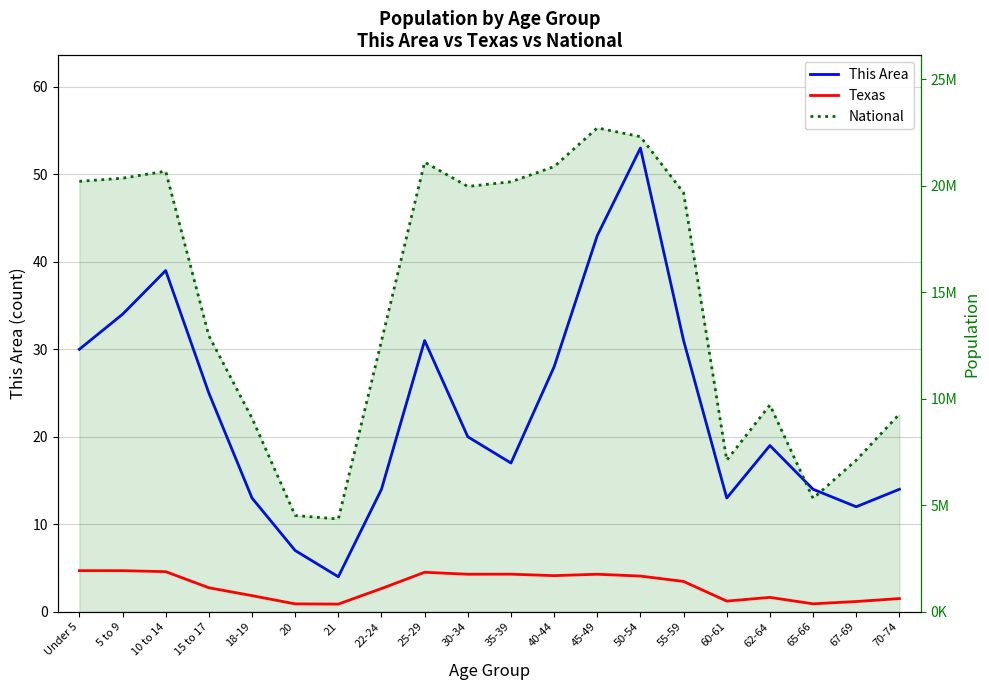

Which series has the largest range (max minus min)?

National